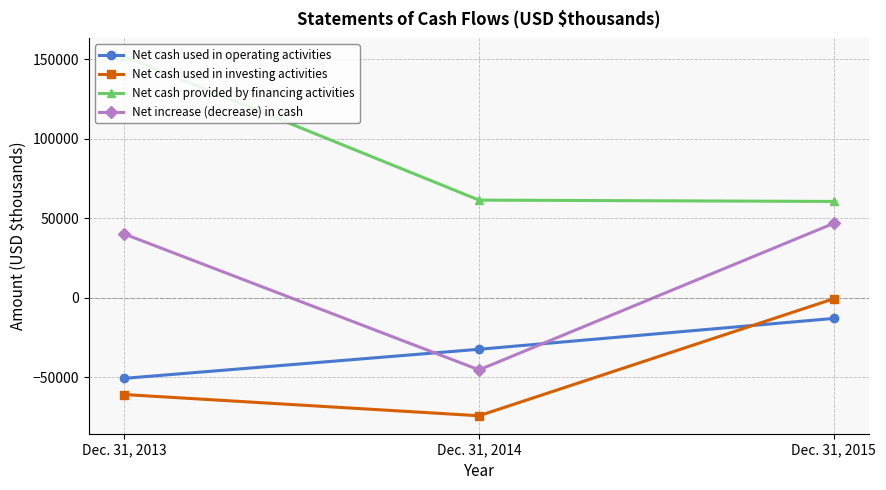

The Net cash used in investing activities series shows -85924 at Dec. 31, 2013. True or false?

False